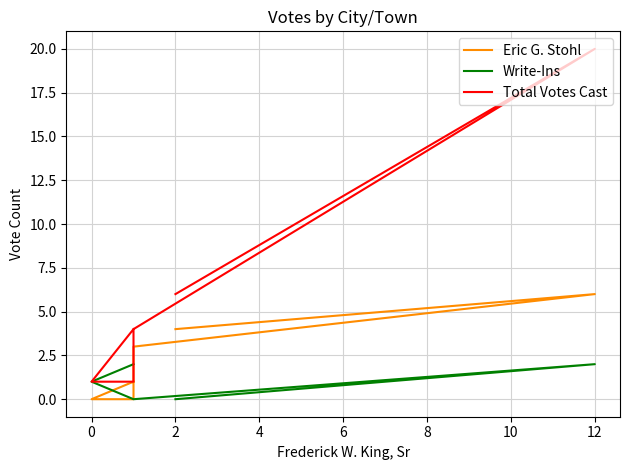

How many series are shown in this chart?

3